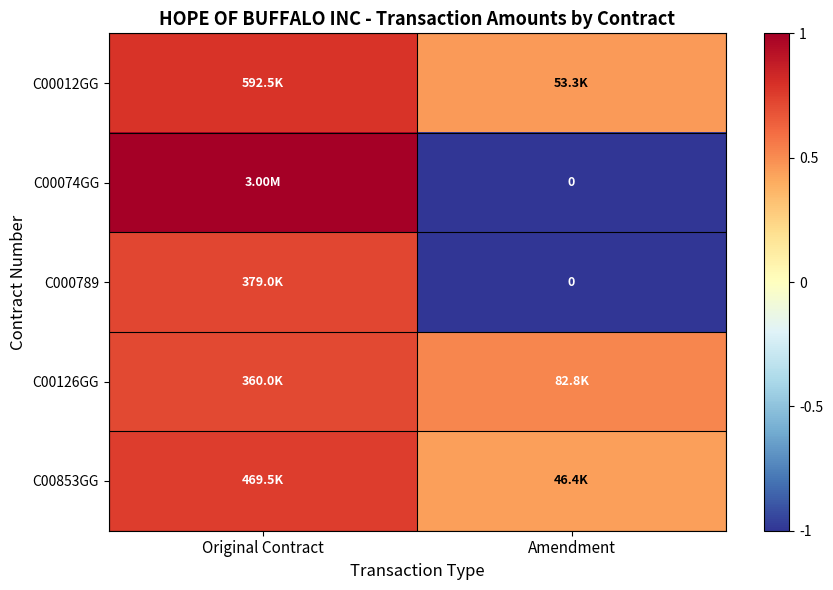

The value of C00853GG at Original Contract is 0.8. True or false?

True